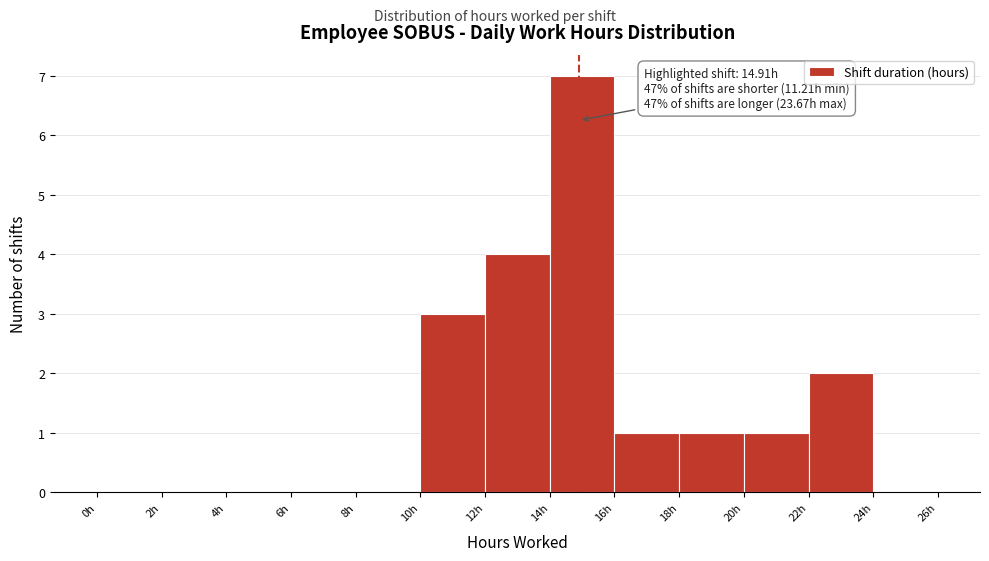

Which range on the x-axis has the tallest bar?

14 to 16